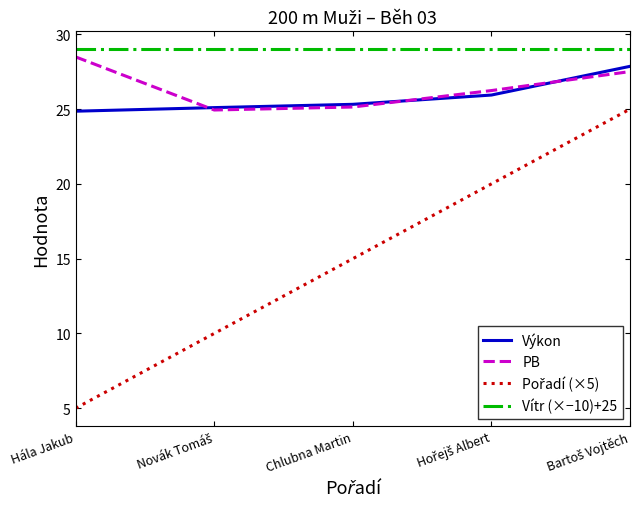

What position from the right is Chlubna Martin?

3